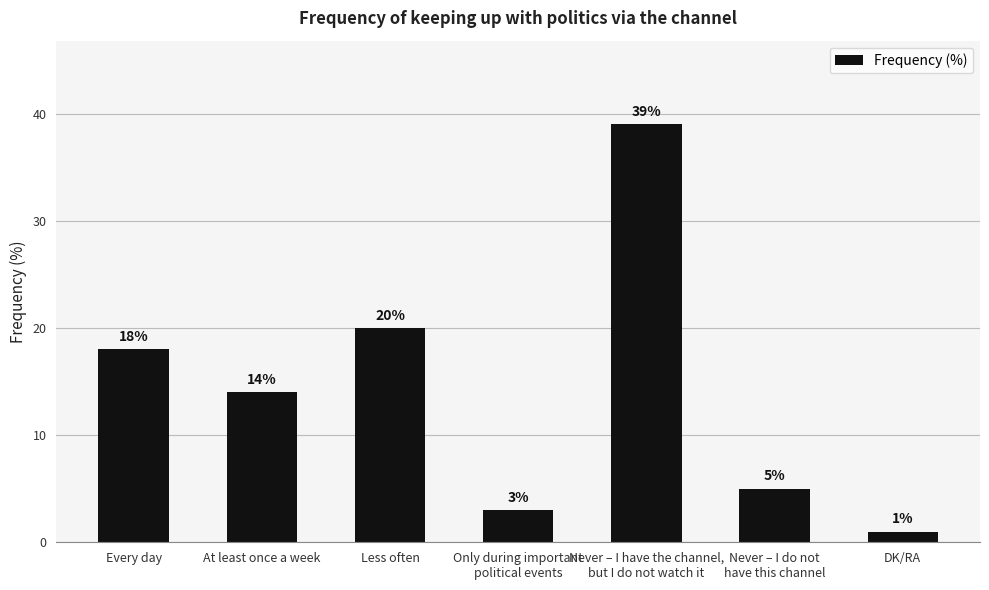

The value at Every day is 18. True or false?

True